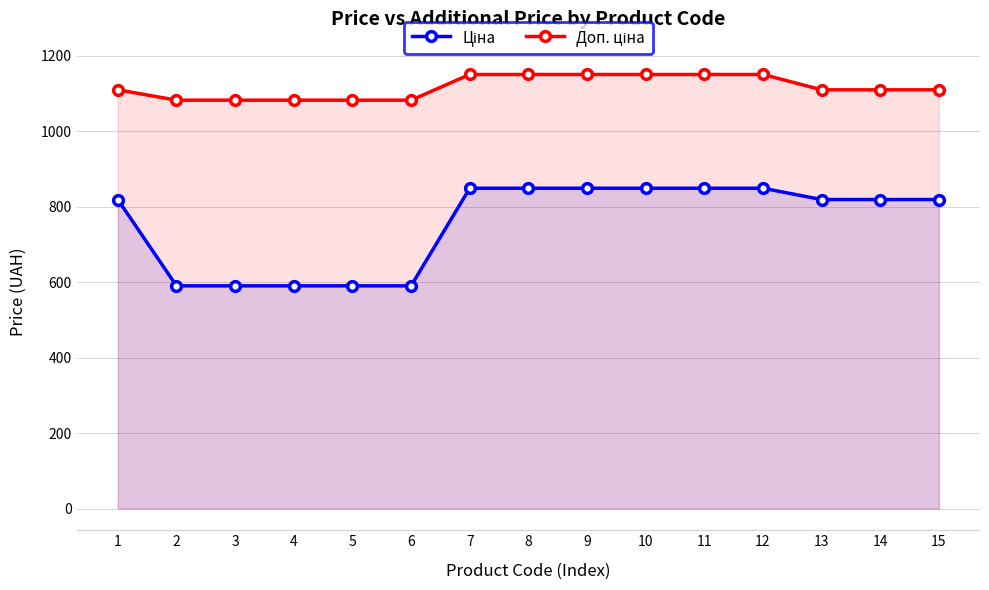

Read the Ціна value at 9.

848.4